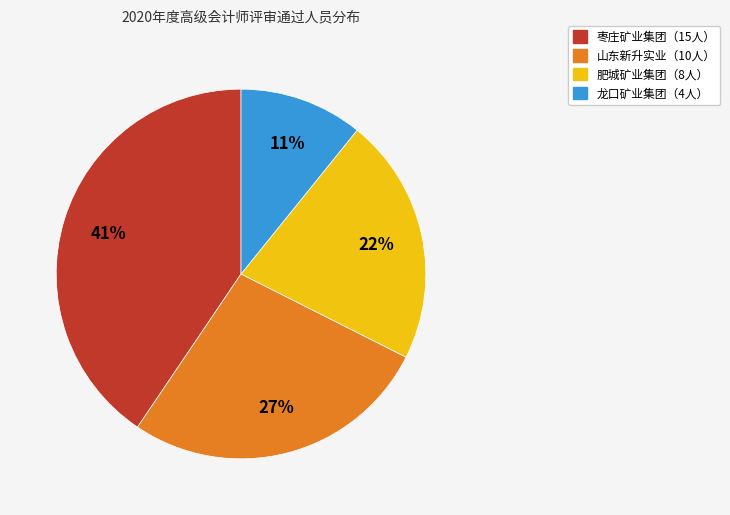

Count the number of slices in the pie.

4